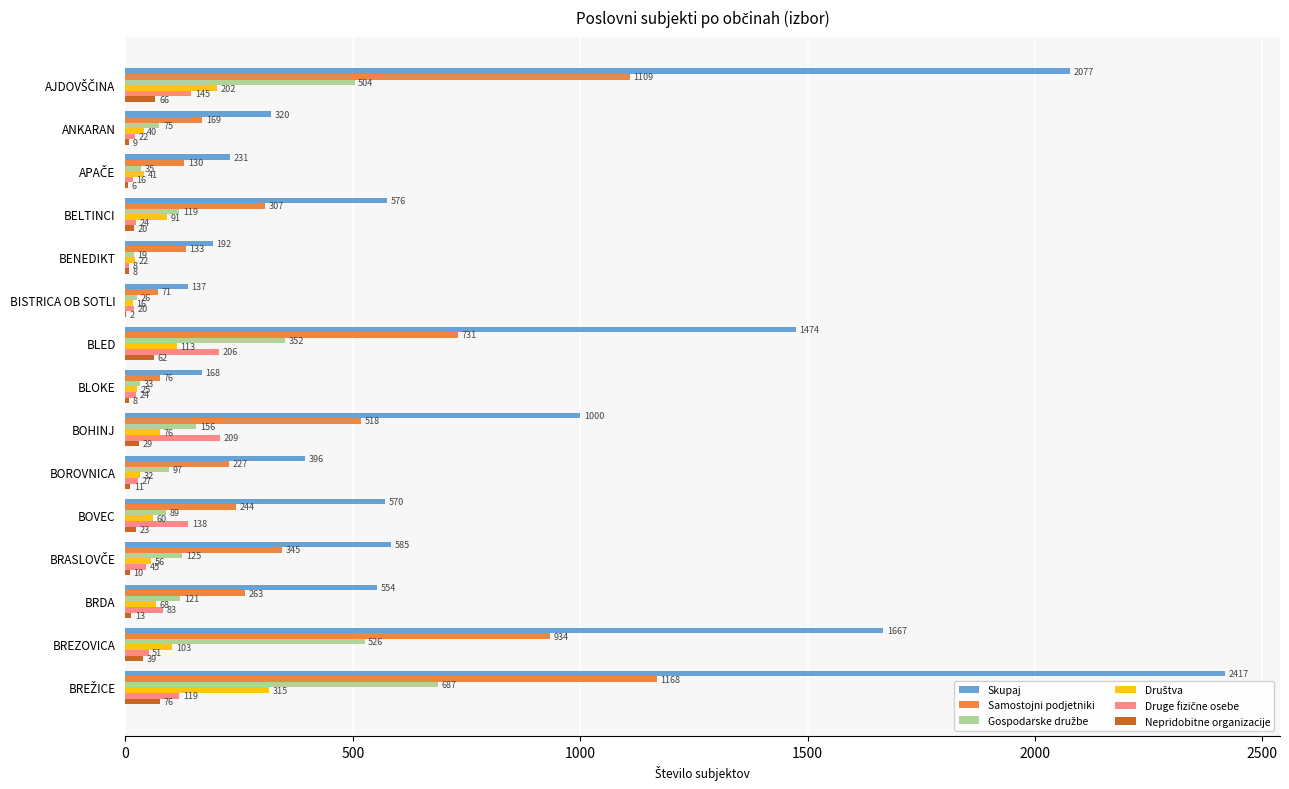

The Skupaj series shows 168 at BLOKE. True or false?

True